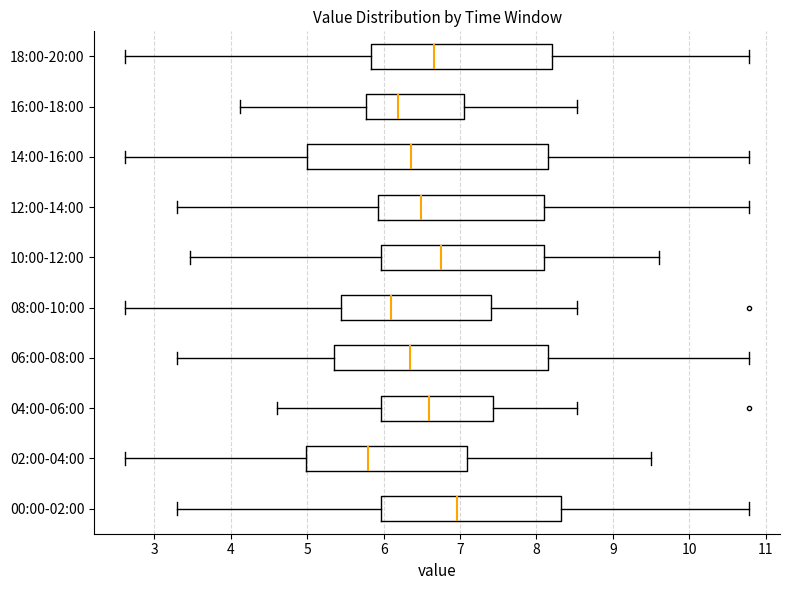

Which box is the widest, from its left edge to its right edge?

14:00-16:00